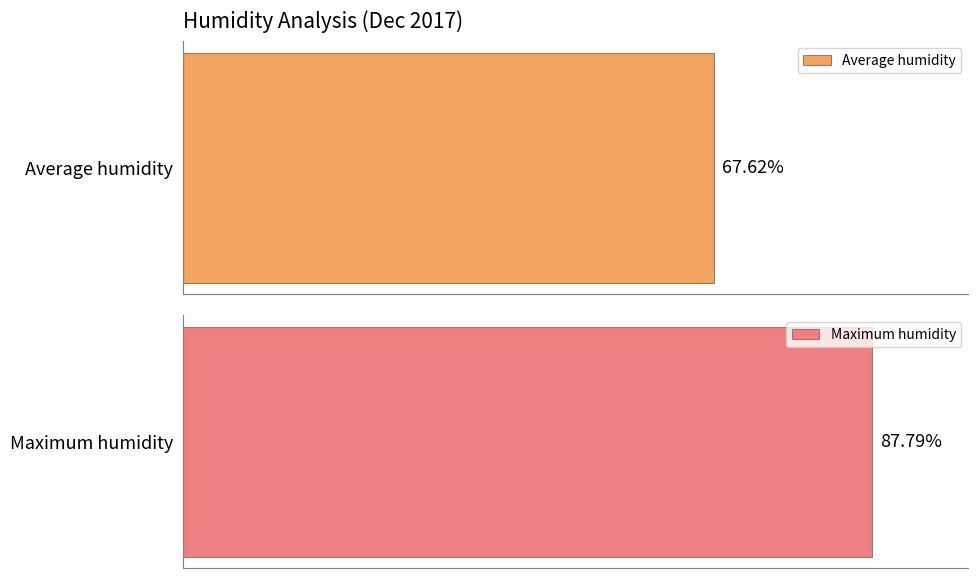

The Average humidity series shows 21.5 at 05:00. True or false?

False